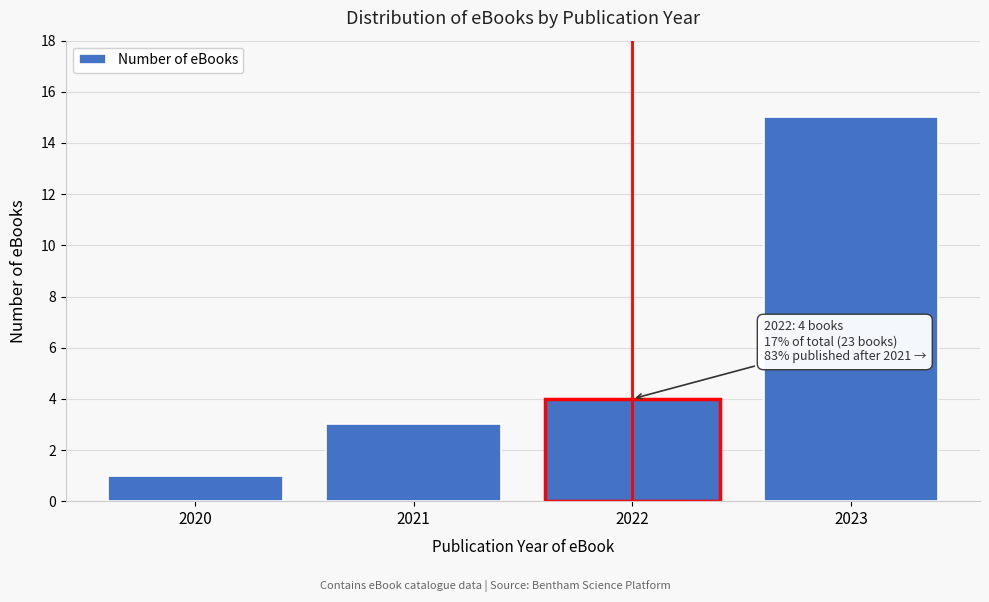

Reading left to right, what are all the values shown in this chart?

1	3	4	15